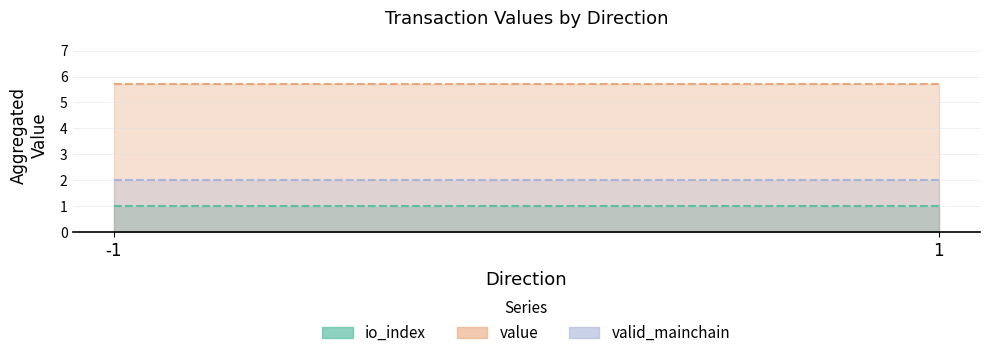

What is the maximum value shown in the chart?

5.7